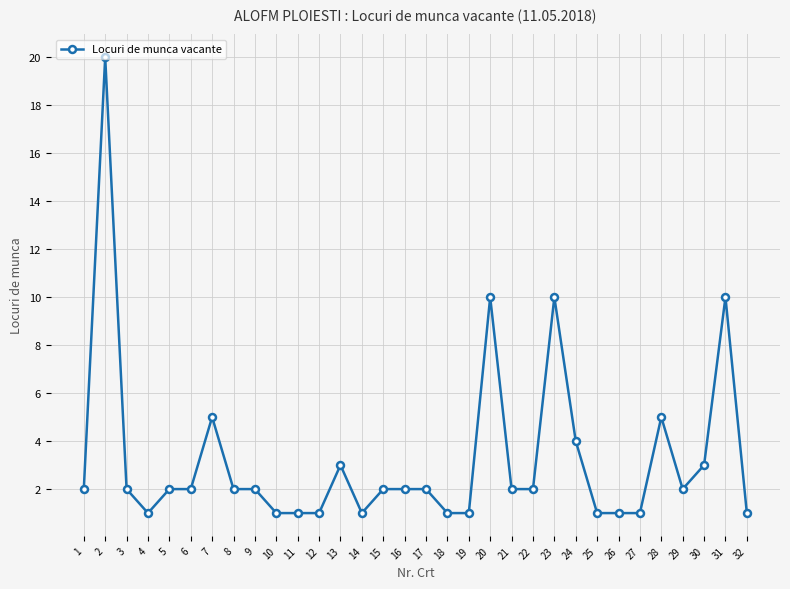

Count the number of data series in this chart.

1